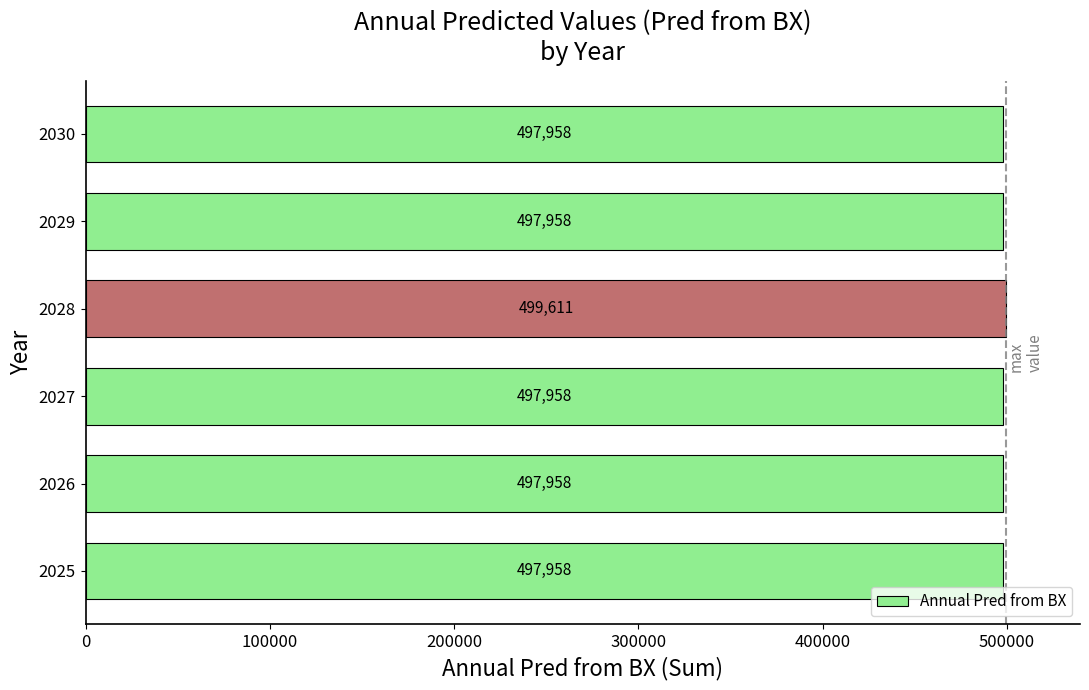

What is the difference between the maximum and minimum values?

1653.5